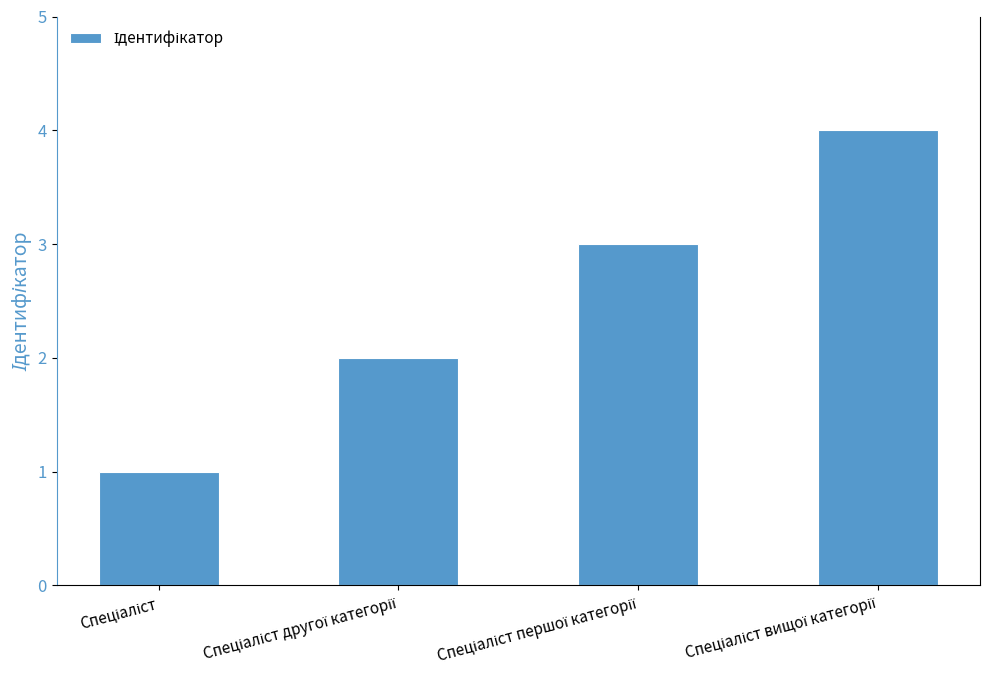

What is the difference between the maximum and minimum values?

3